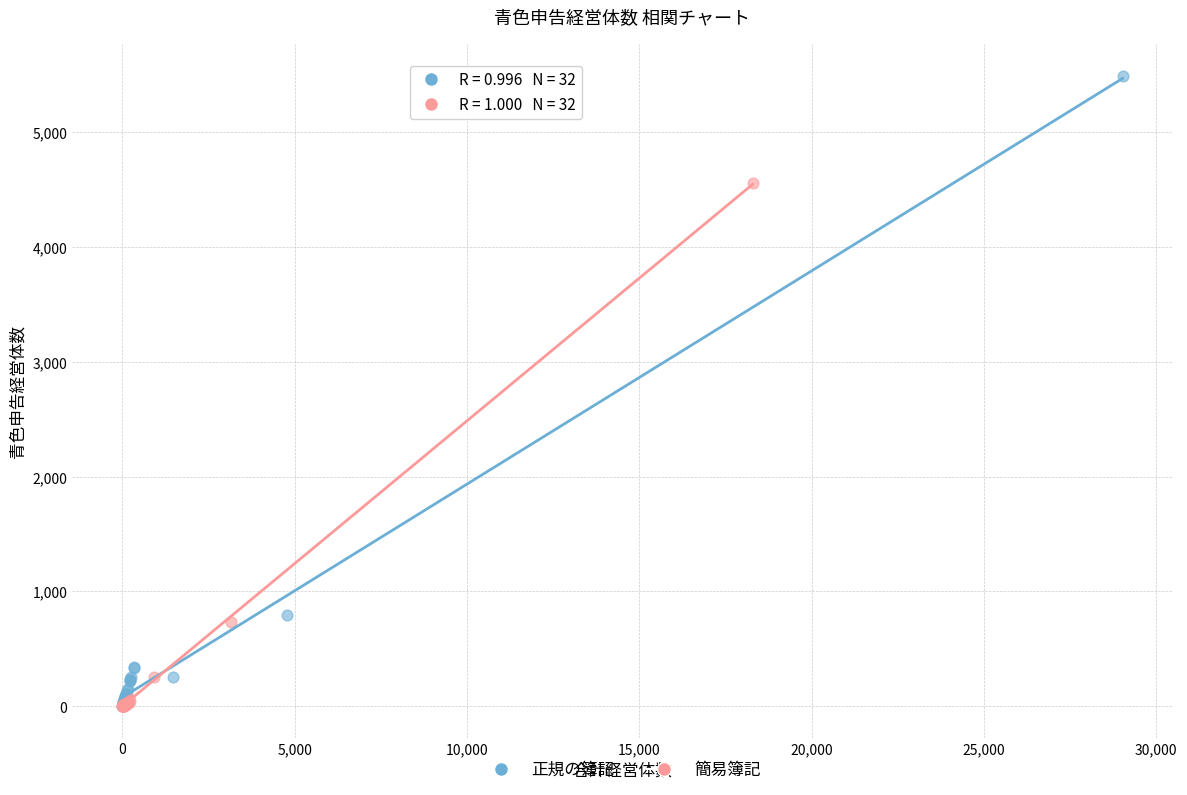

Which series has the largest Y range (max minus min)?

正規の簿記